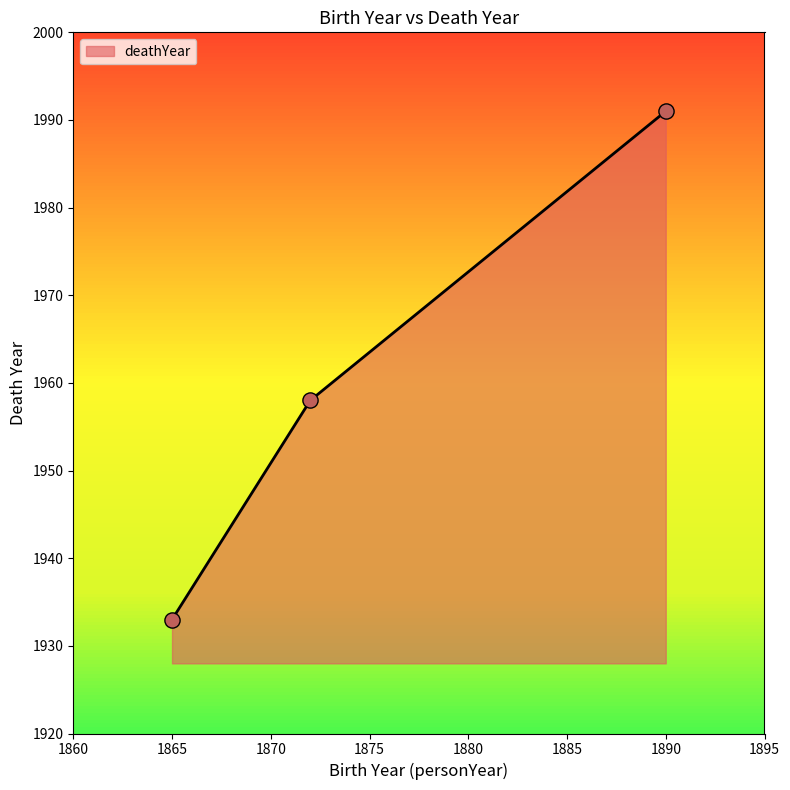

What is the greatest value displayed?

1991